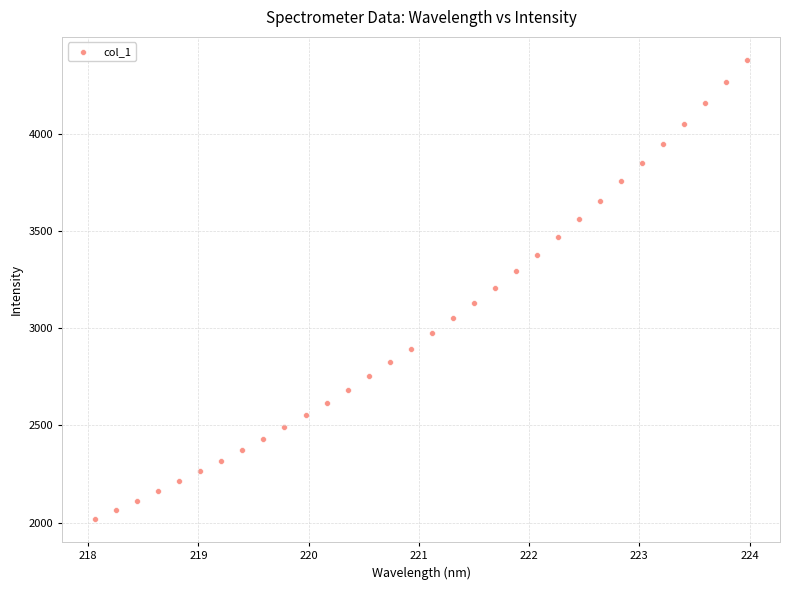

What is the range of Y values (max minus min)?

2361.2